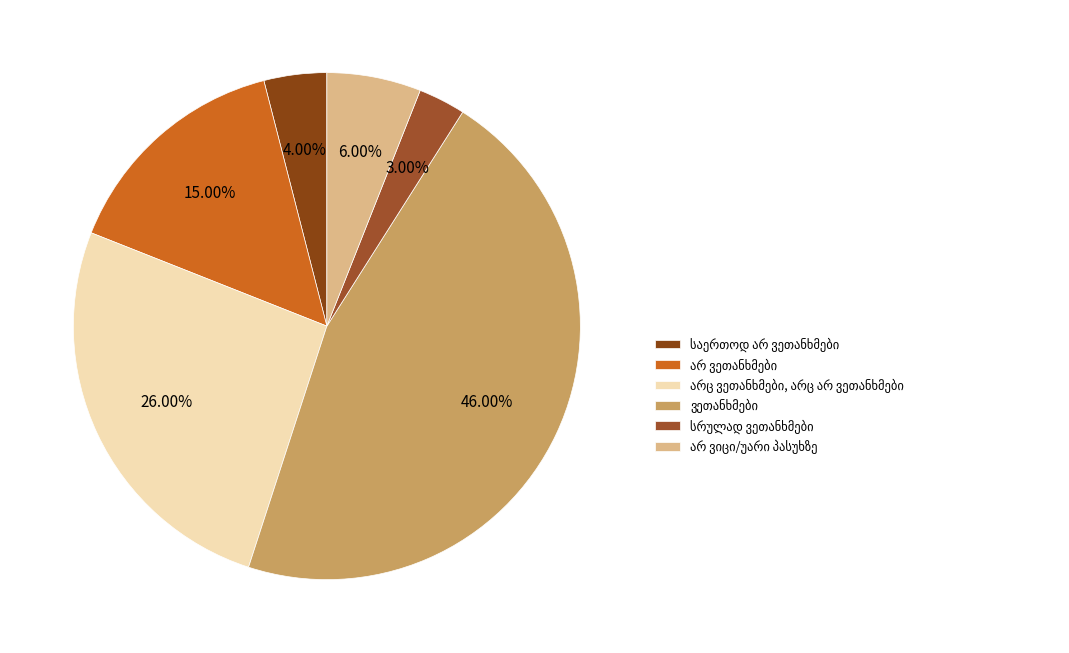

What is the smallest slice in the pie chart?

სრულად ვეთანხმები